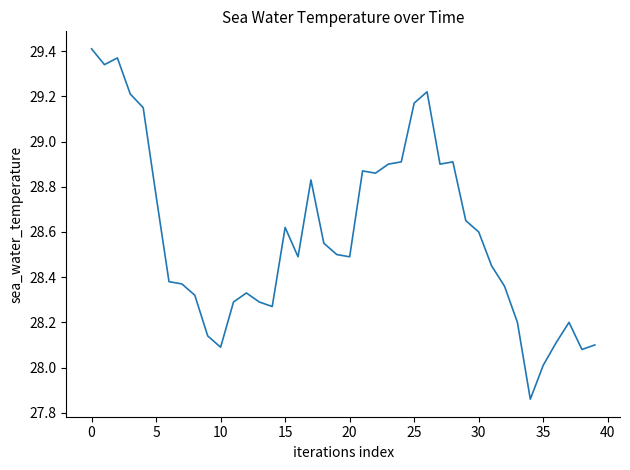

What is the change in value from 10 to 20?

+0.4